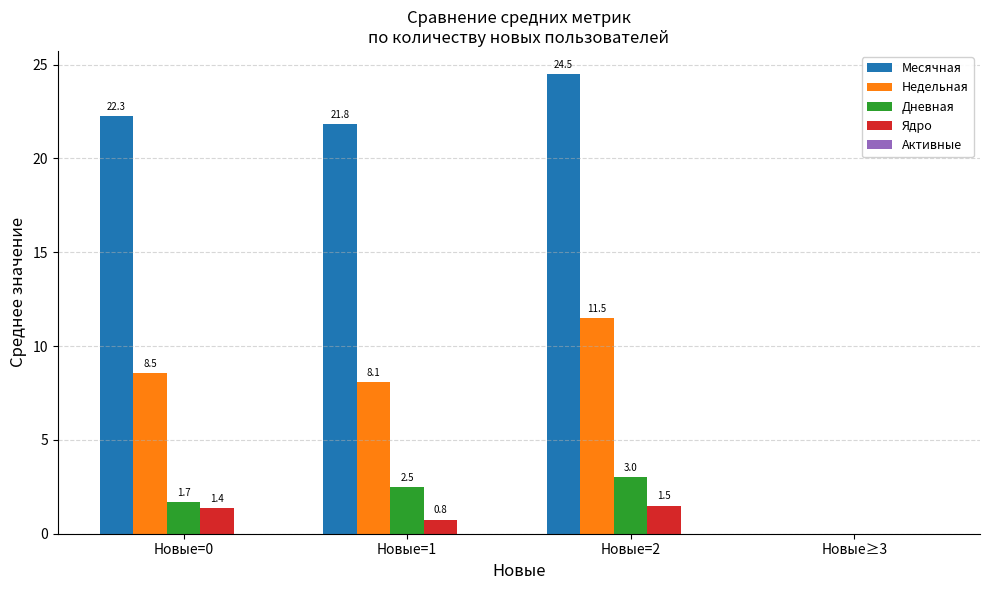

How many data points in Ядро are above 1?

2